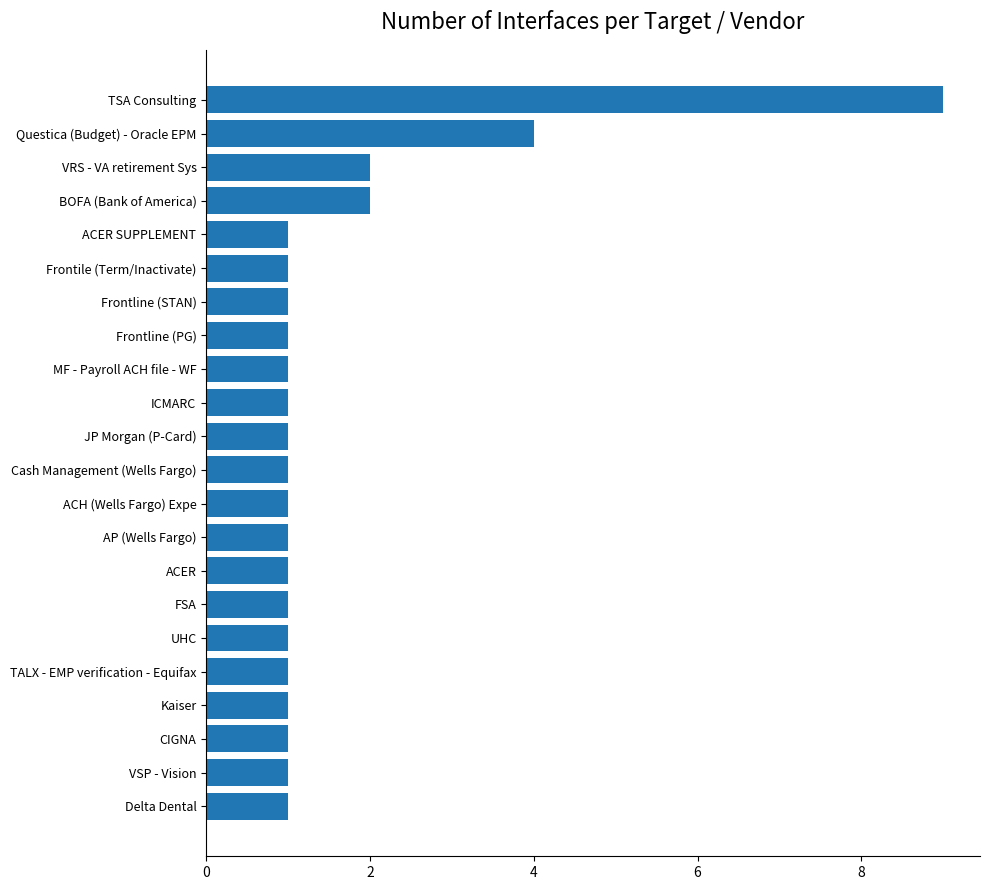

What is the ratio of the value at Questica (Budget) - Oracle EPM to the value at FSA?

4.0